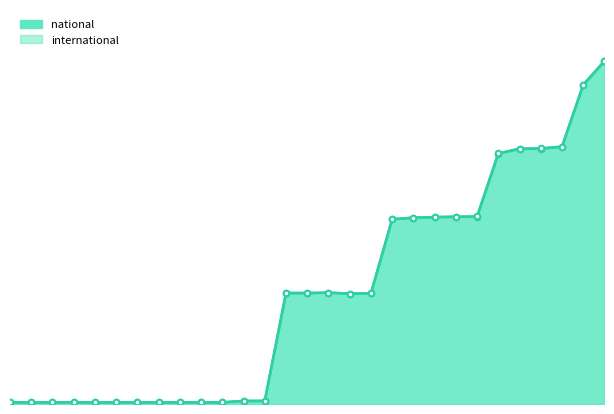

Which category has the lowest value across all series?

2014-09-08